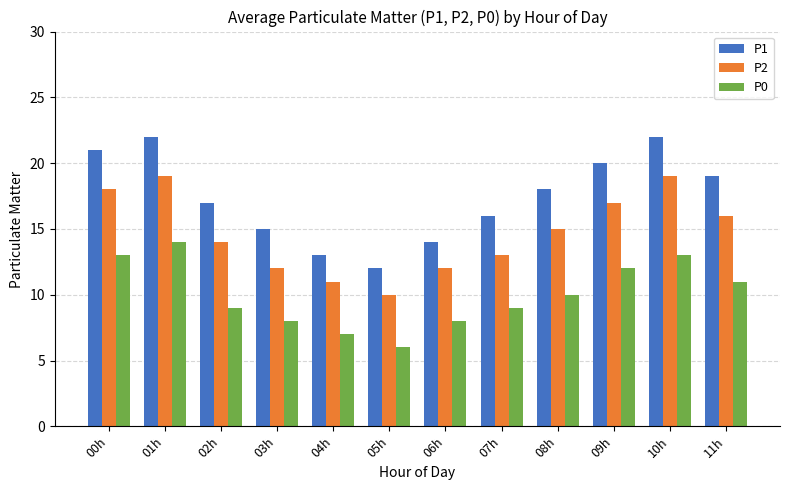

Rank the series by their average value, from lowest to highest.

P0, P2, P1